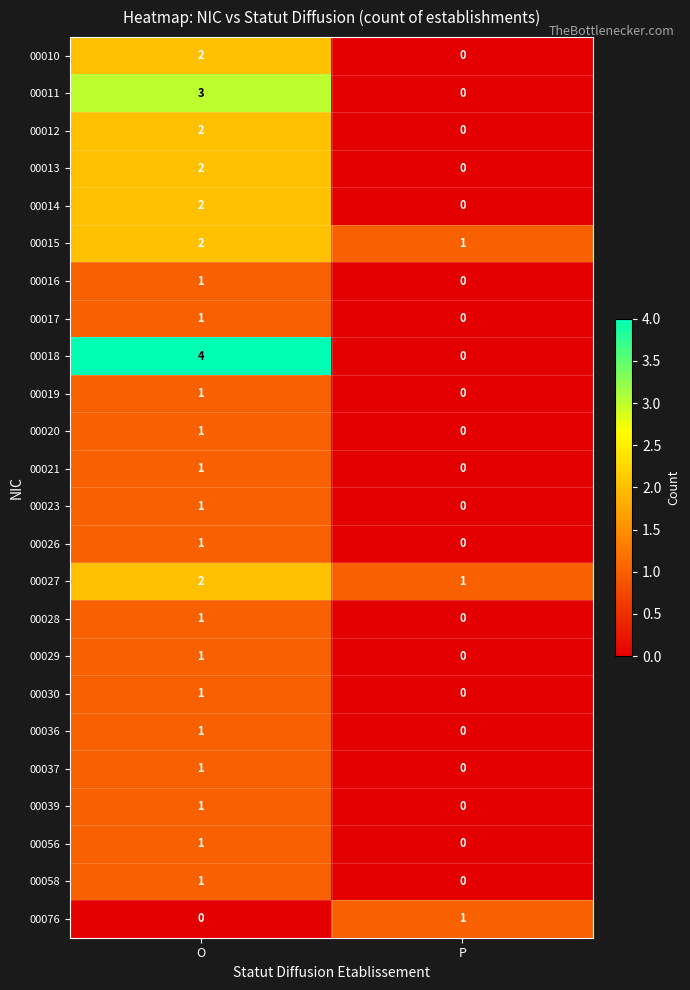

Which series has the largest total across all categories?

00018